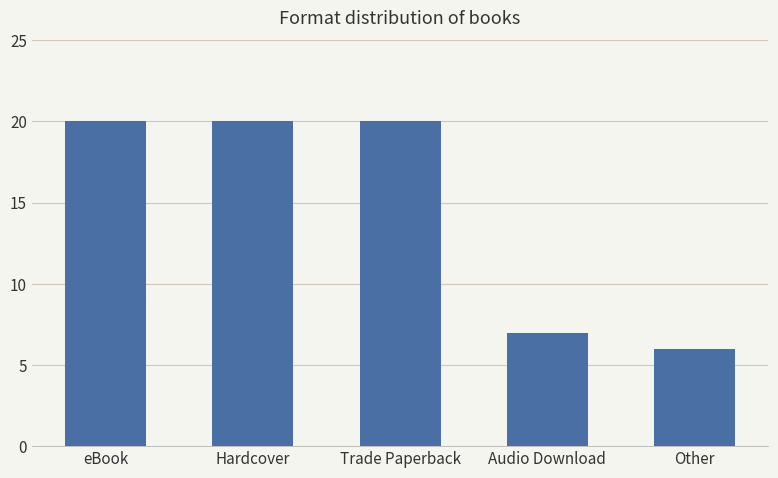

What is the ratio of the value at Trade Paperback to the value at Audio Download?

2.9